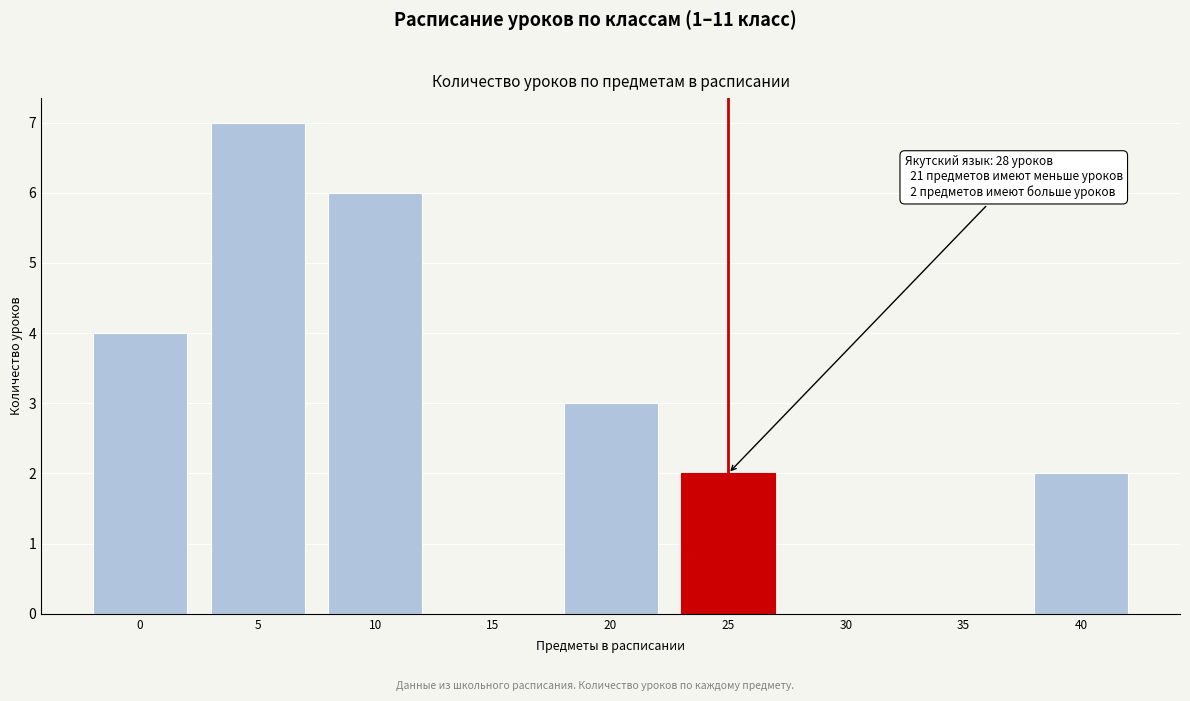

Reading left to right, extract all data points from this chart.

0=4	5=7	10=6	15=0	20=3	25=2	30=0	35=0	40=2